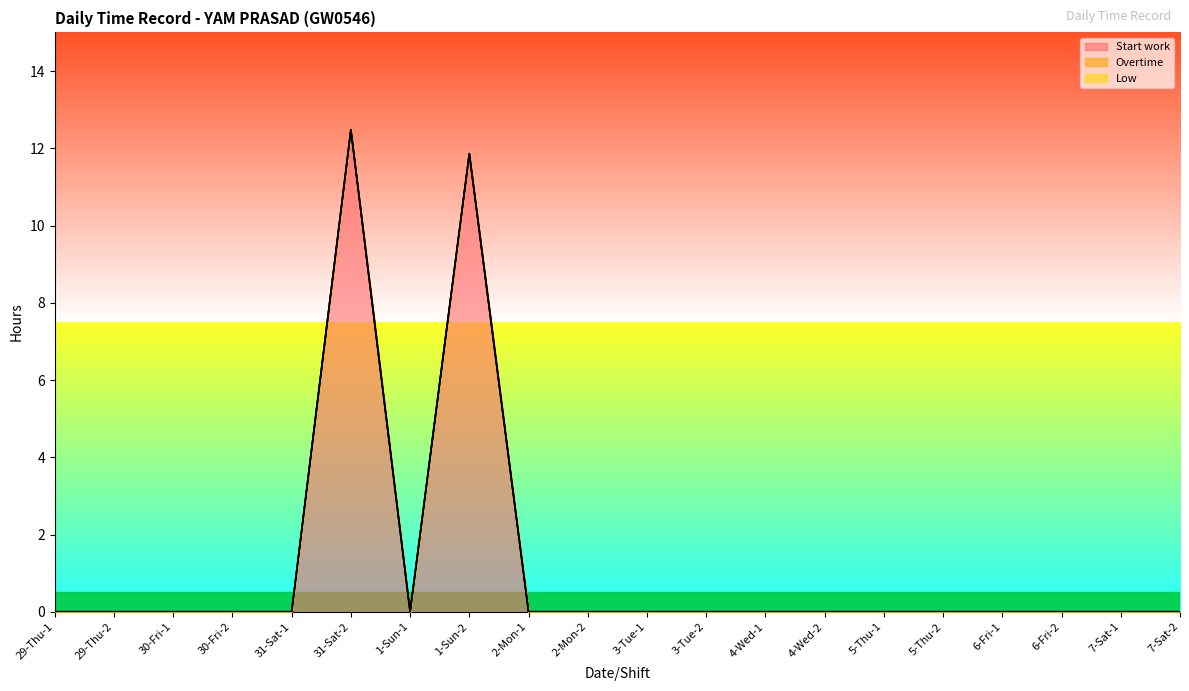

True or false: Low and Start work cross at least once.

False